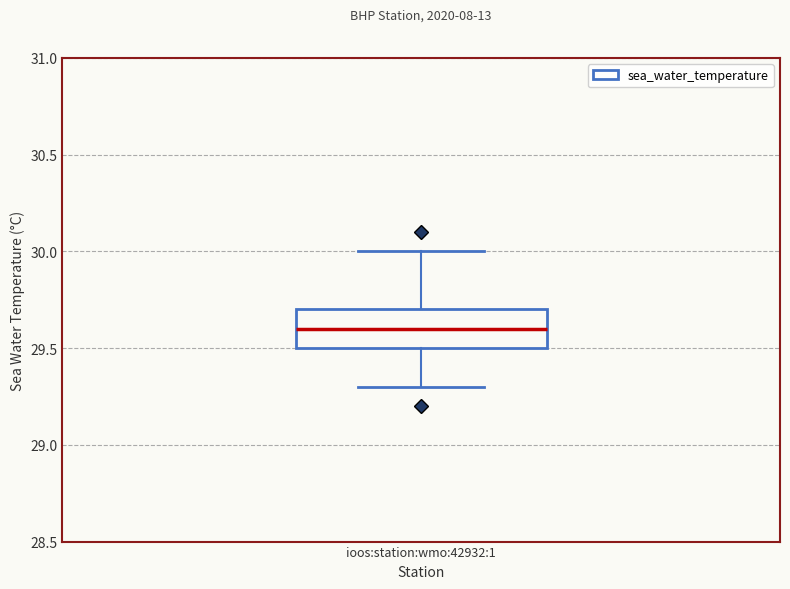

Where does the lower whisker of the box for ioos:station:wmo:42932:1 end on the y-axis? The values are not printed on the chart, so give them approximately, as read against the axis.

29.3